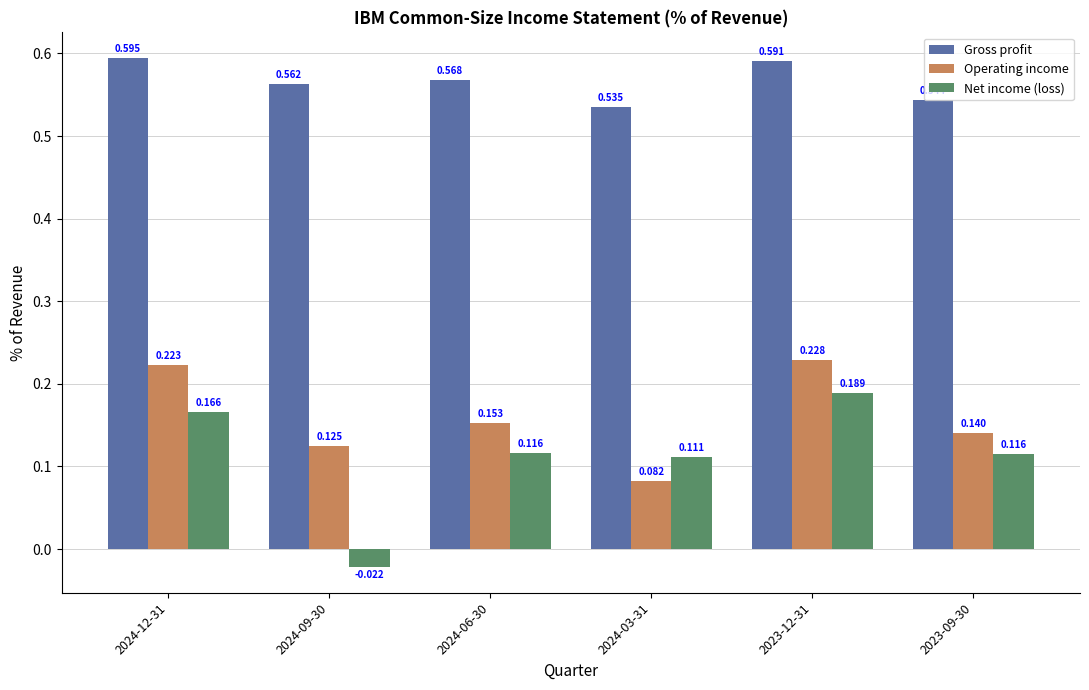

List the series in order of their peak value, highest first.

Gross profit, Operating income, Net income (loss)